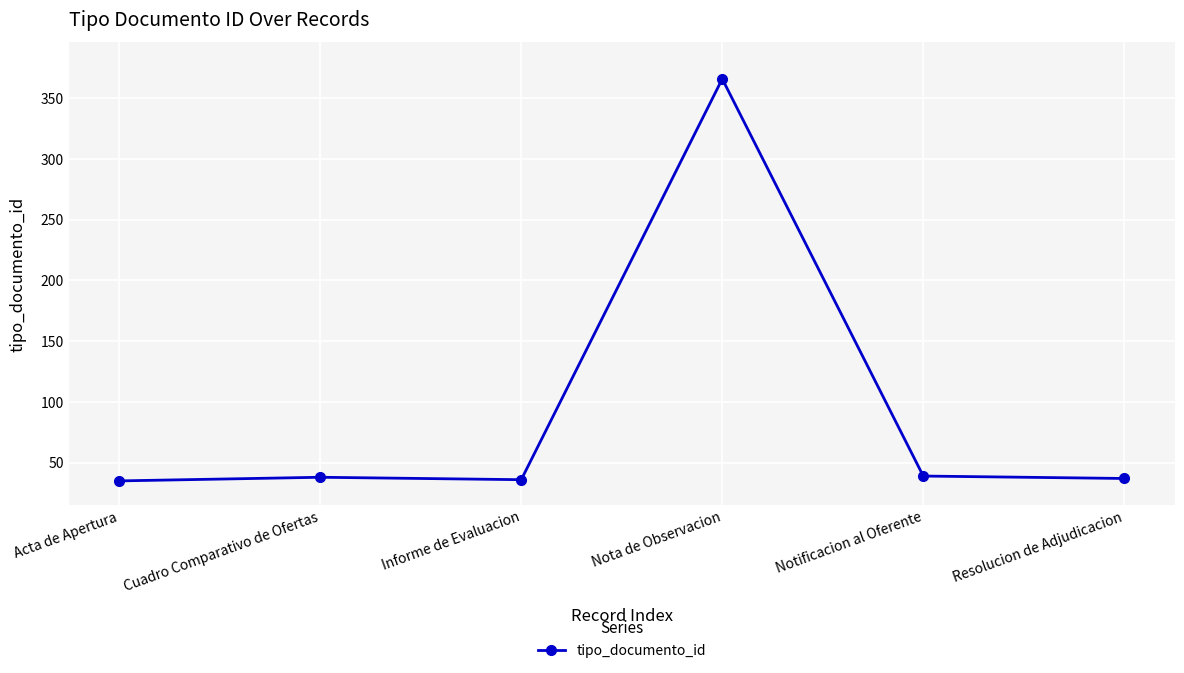

What is the average value?

92